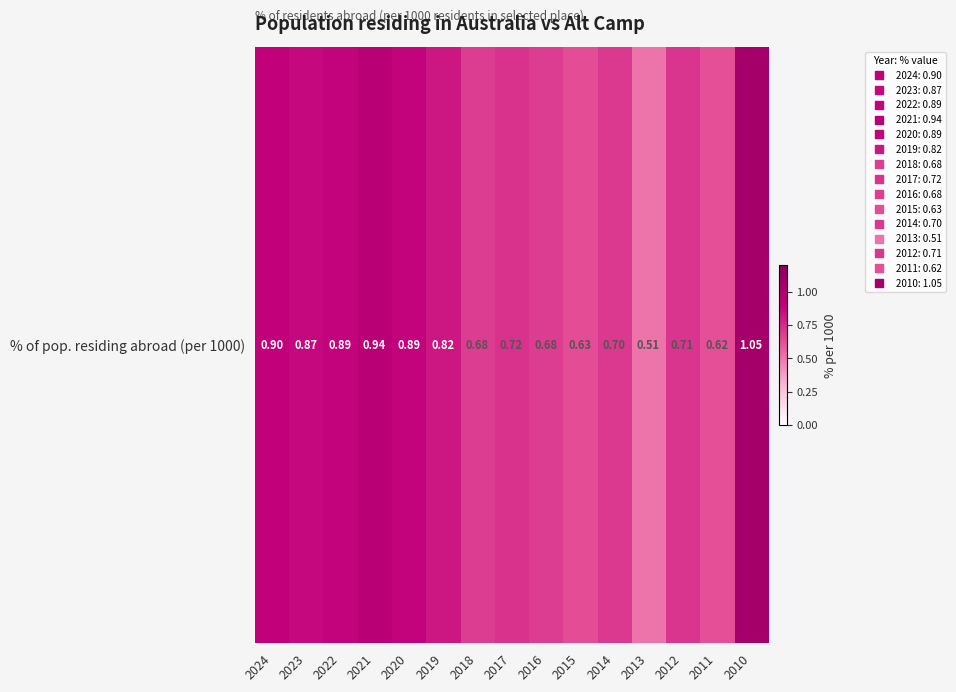

List the labels in order of value, smallest first.

2013, 2011, 2015, 2018, 2016, 2014, 2012, 2017, 2019, 2023, 2022, 2020, 2024, 2021, 2010